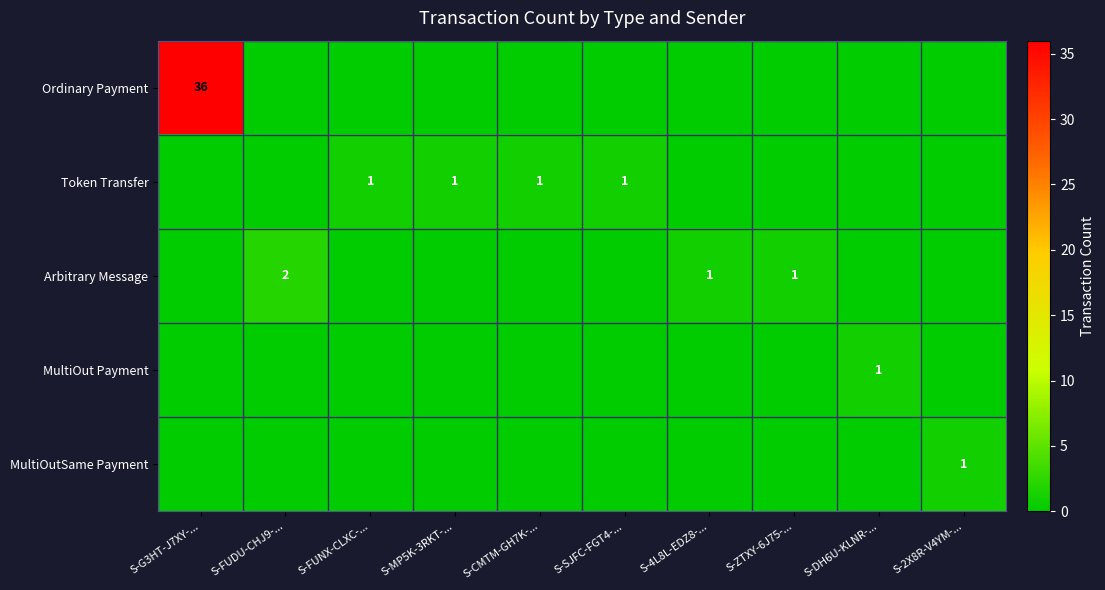

How many data points does each series have?

10